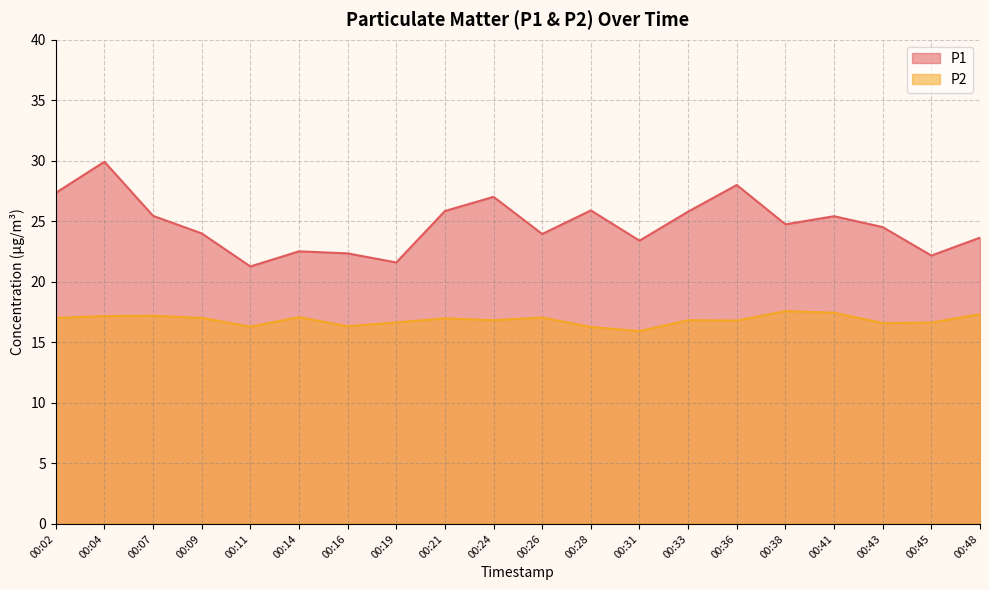

What is the difference between the P1 values at 00:28 and 00:04?

4.0